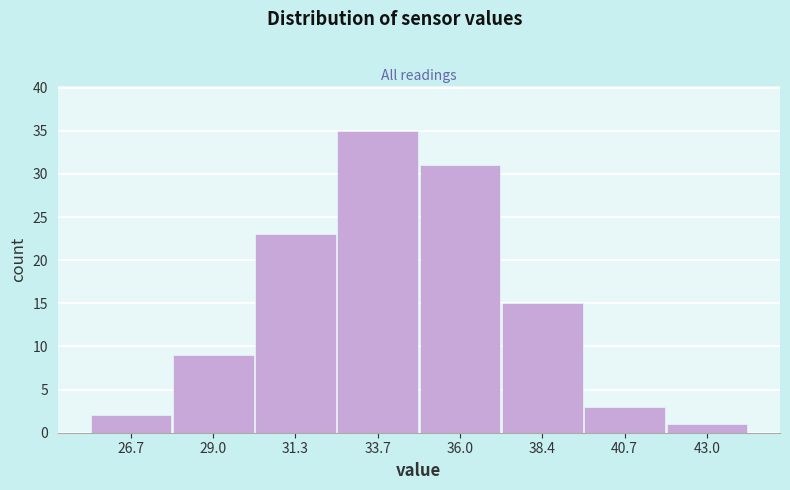

Which range on the x-axis has the tallest bar?

32.5 to 35.0